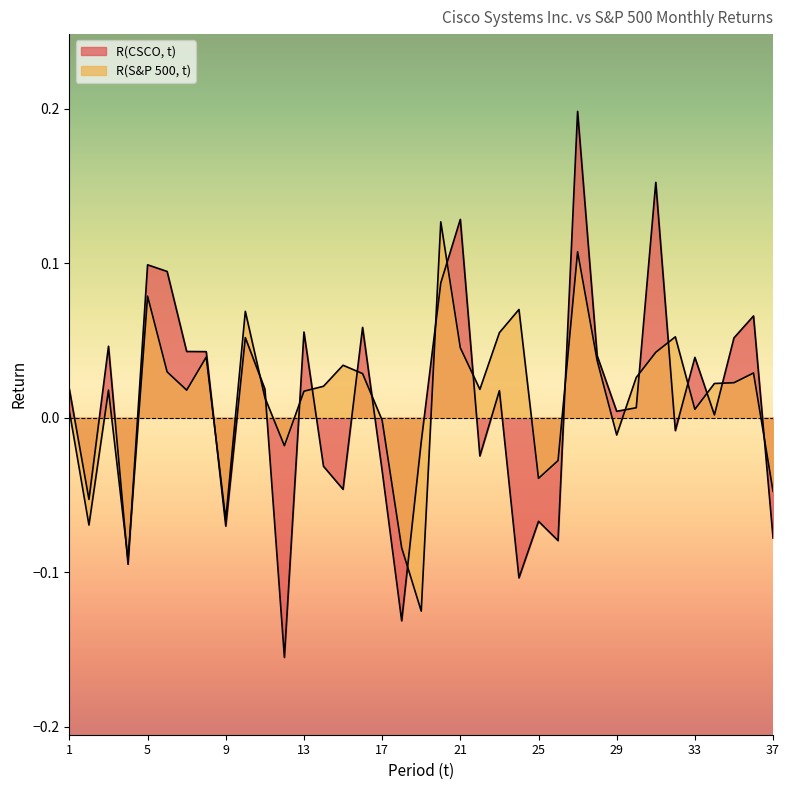

How many intersections are there between R(S&P 500, t) and R(CSCO, t)?

21